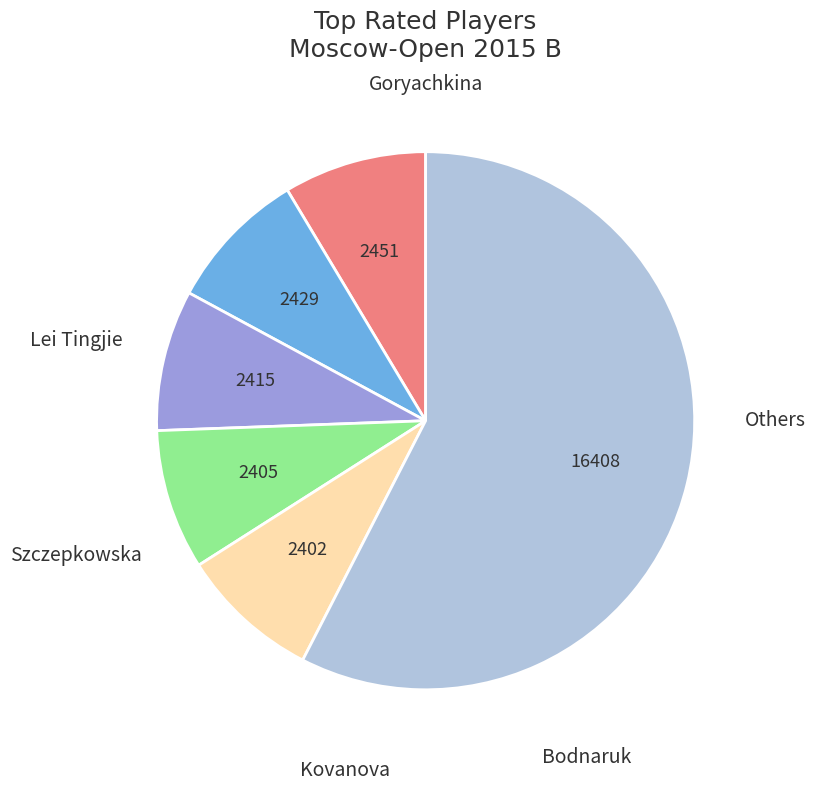

How many slices are in this pie chart?

6